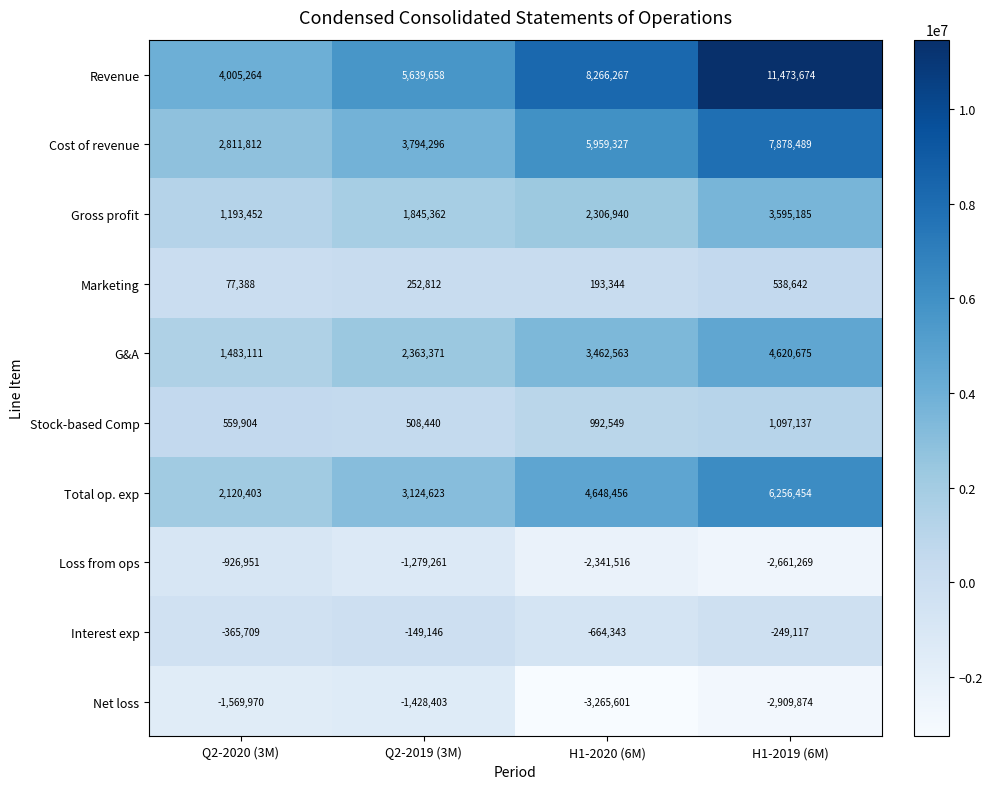

What is the total value across all series at Q2-2020 (3M)?

9388704